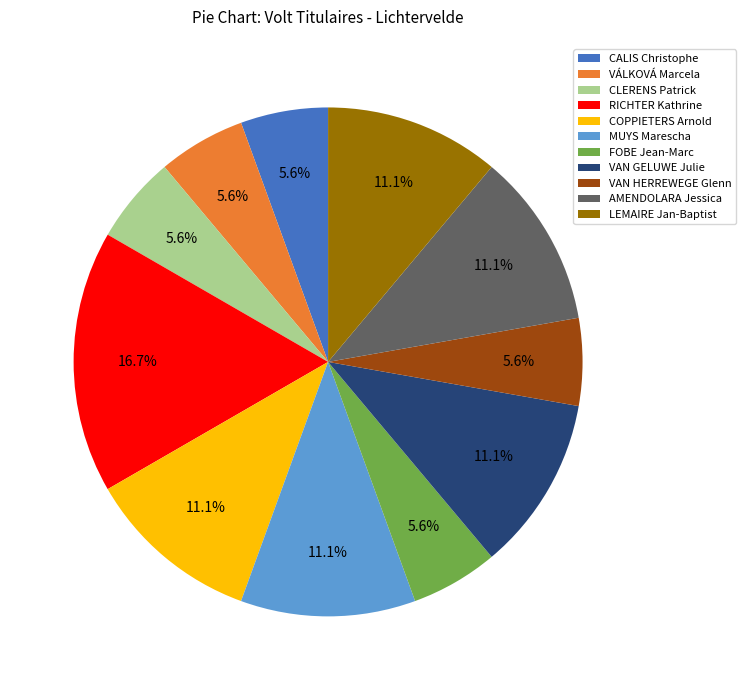

What is the largest slice in the pie chart?

RICHTER Kathrine